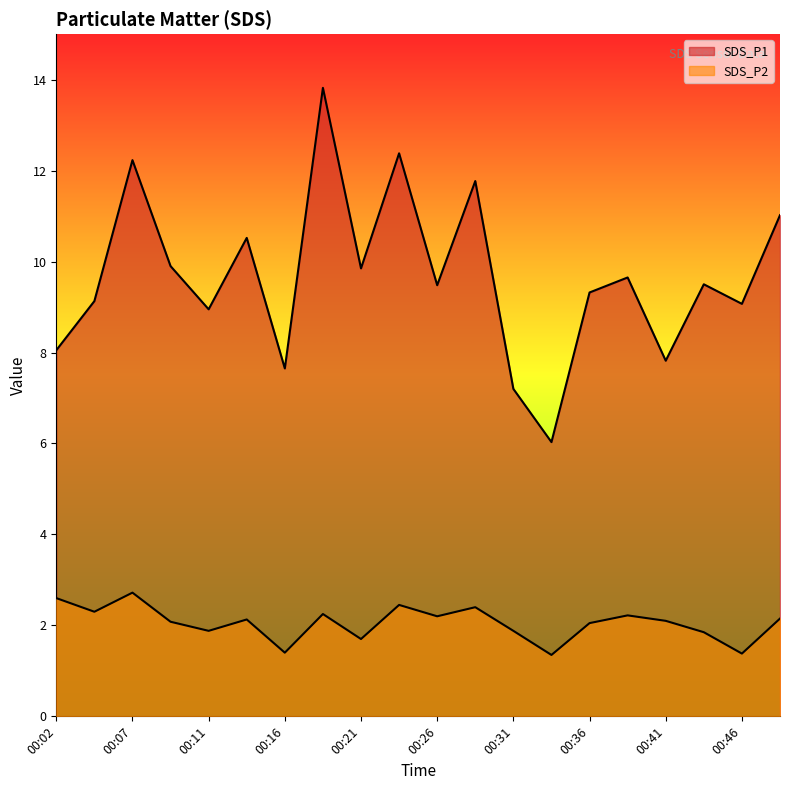

Which series has the largest total across all categories?

SDS_P1